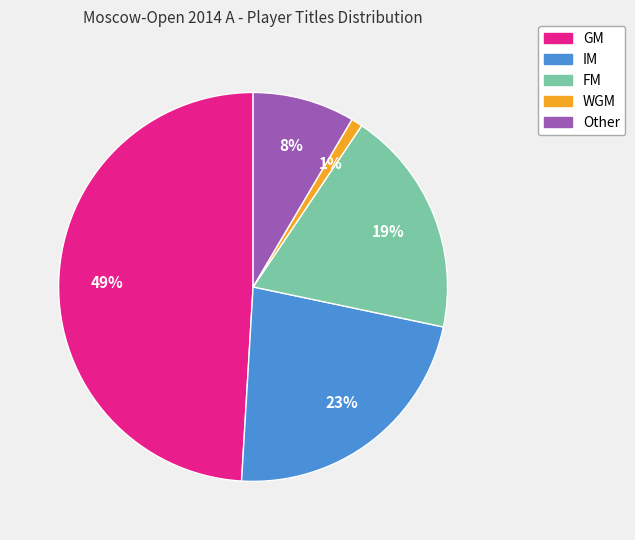

To the nearest percent, what is the average slice percentage?

20%